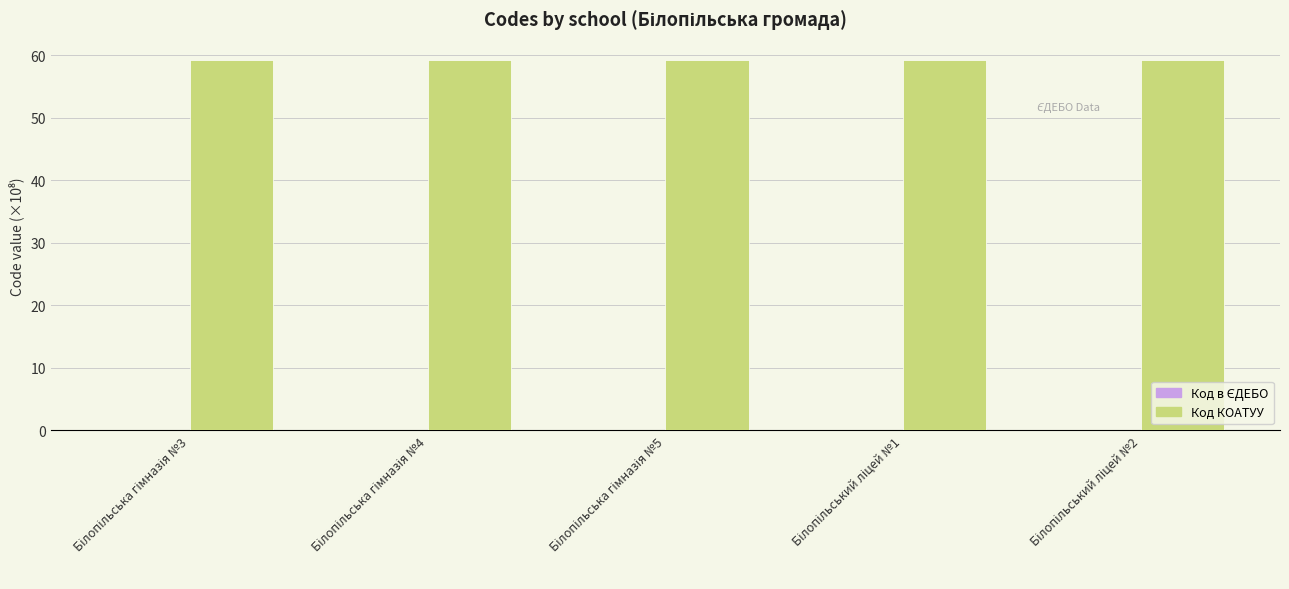

What is the sum of all Код КОАТУУ values?

296.0